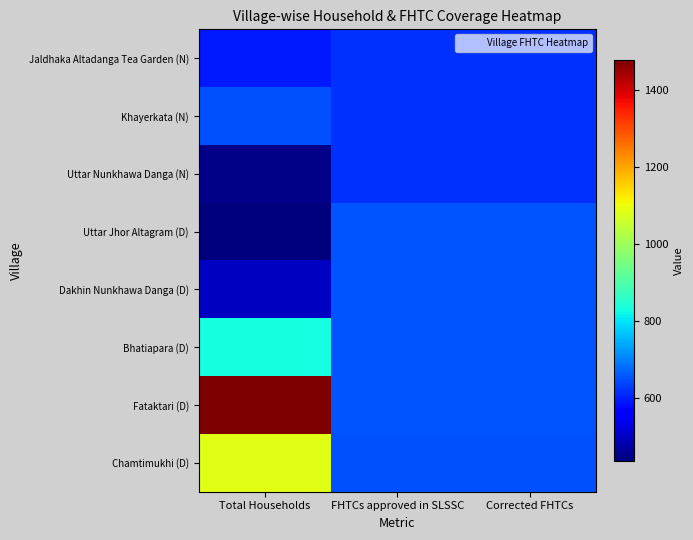

Which series has the largest total across all categories?

Fataktari (D)